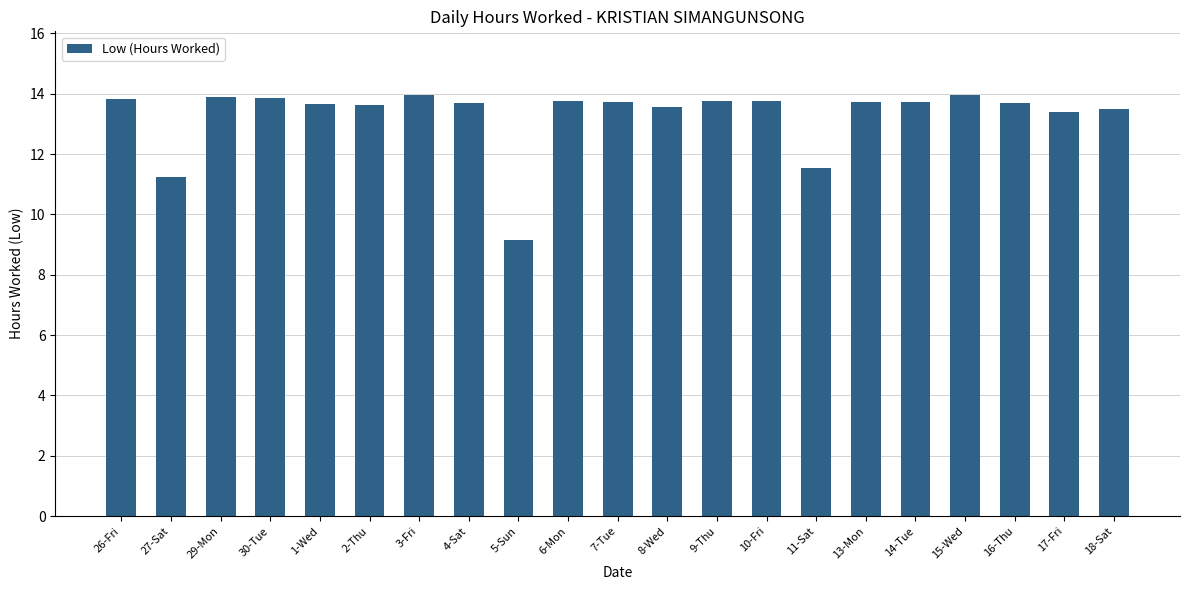

At which category does the chart reach its minimum across all series?

5-Sun